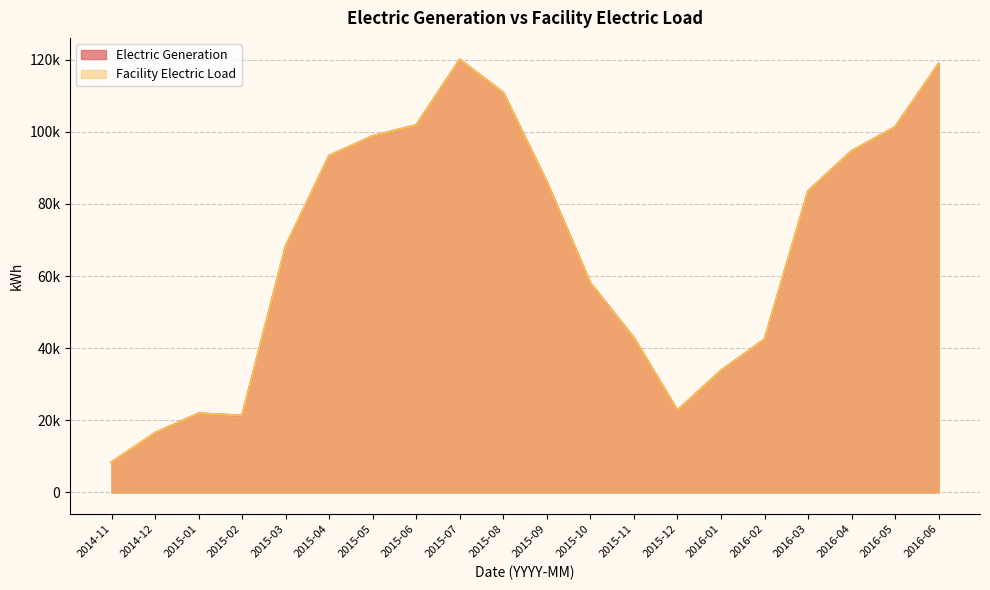

True or false: Facility Electric Load has a value of 188239 at 2016-06.

False